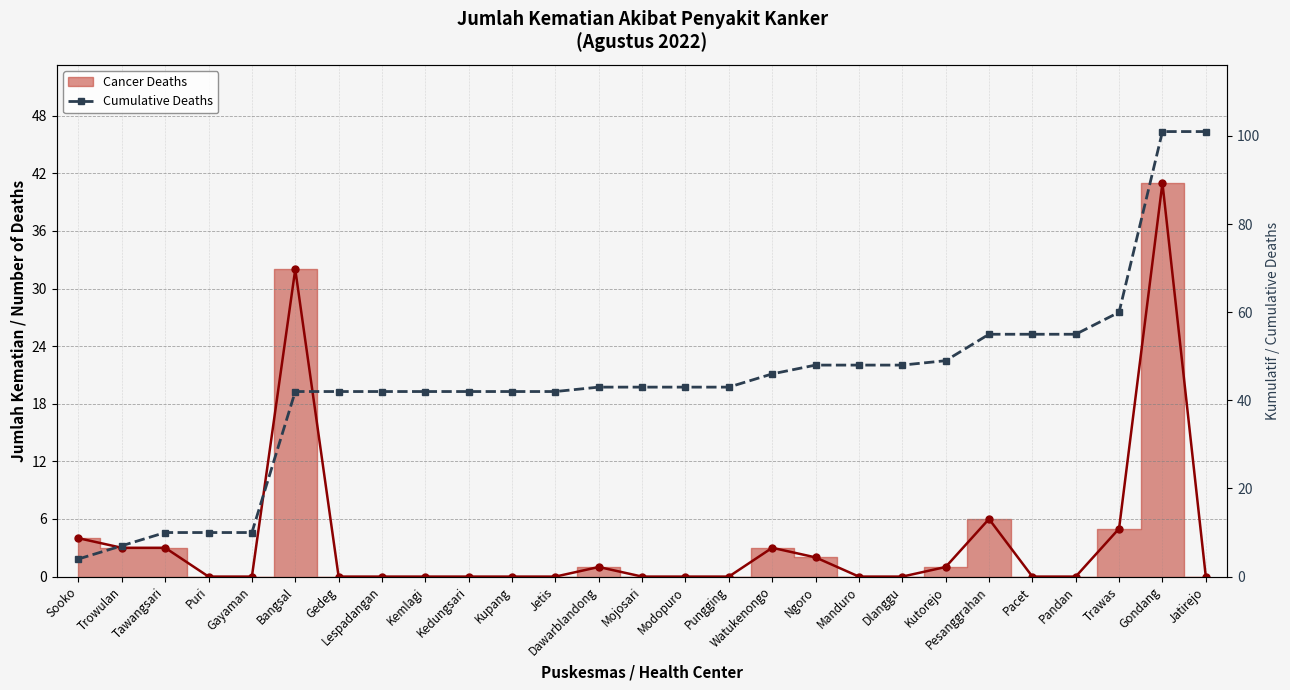

How many data points are above 43?

11